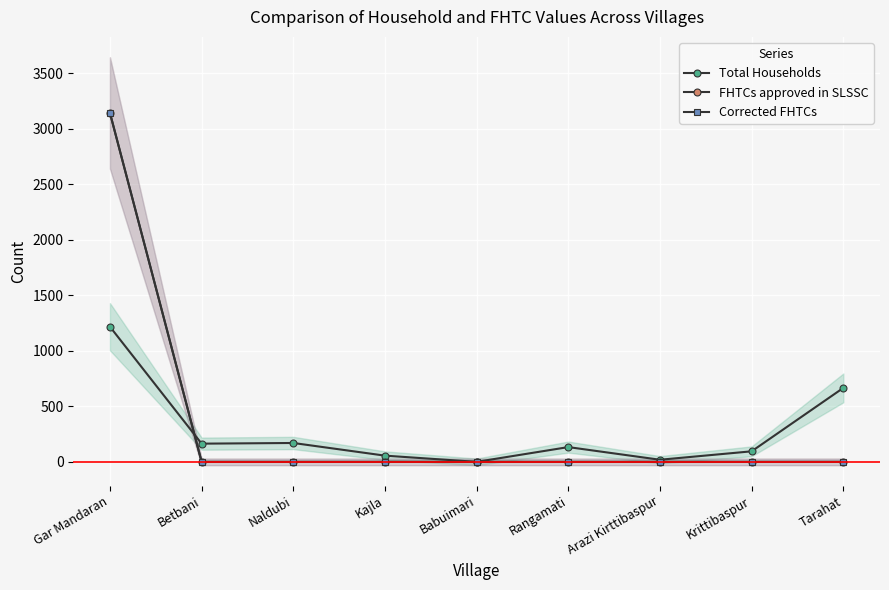

Which series has the largest total across all categories?

FHTCs approved in SLSSC